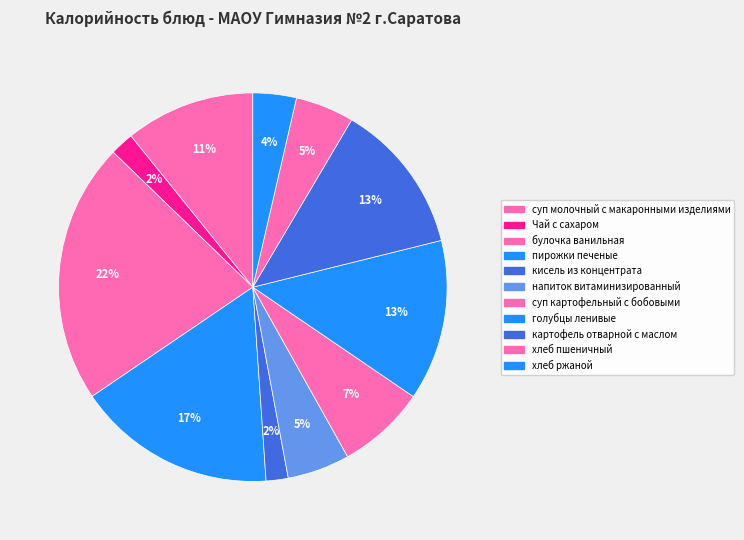

Which category has the biggest portion of the pie?

булочка ванильная